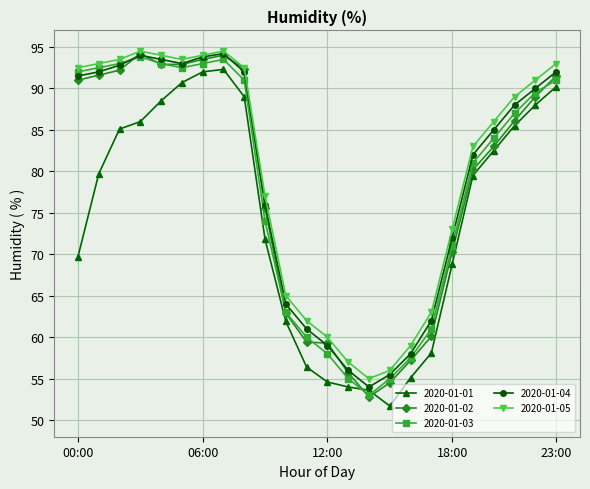

Which series has the largest range (max minus min)?

2020-01-02